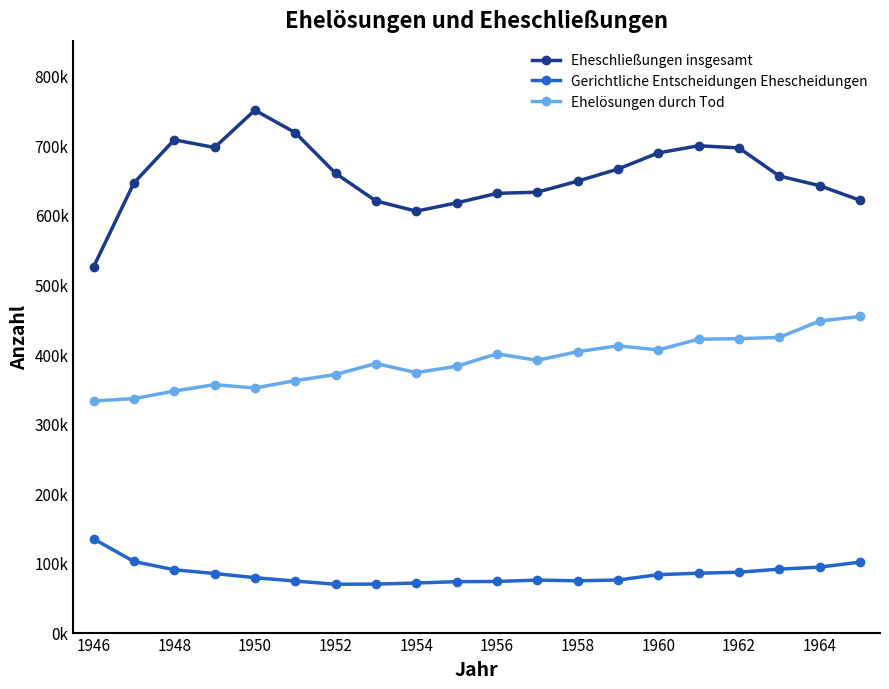

What are all the series names shown in the legend?

Eheschließungen insgesamt, Gerichtliche Entscheidungen Ehescheidungen, Ehelösungen durch Tod